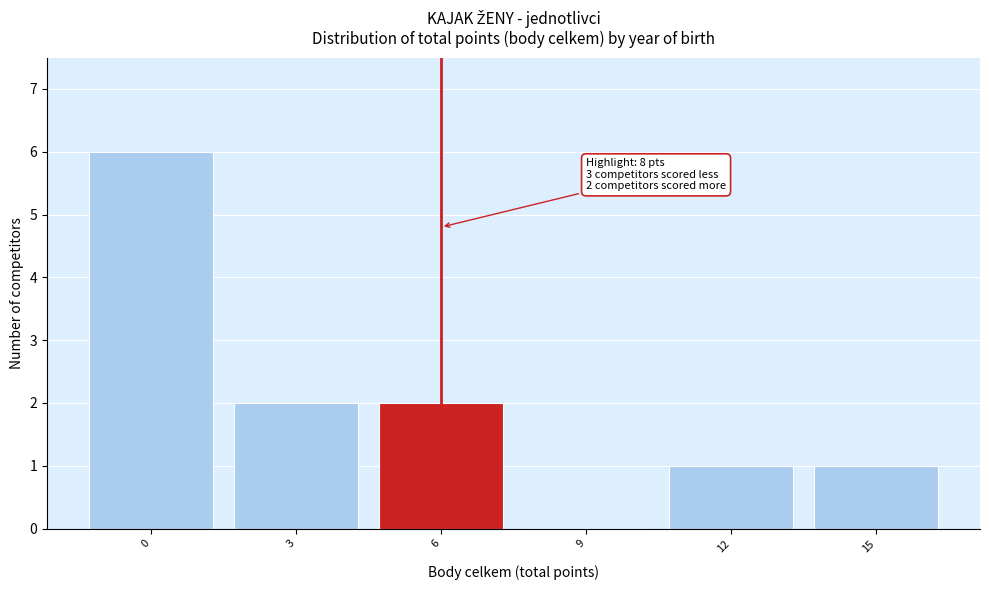

Reading right to left, extract all data points from this chart.

15=1	12=1	9=0	6=2	3=2	0=6